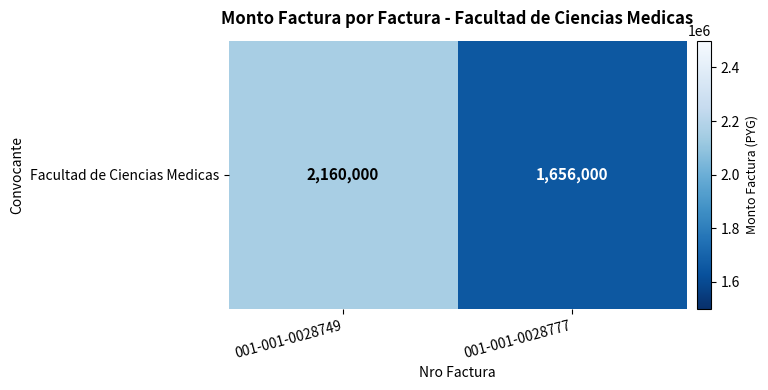

Which has a higher value, 001-001-0028777 or 001-001-0028749?

001-001-0028749